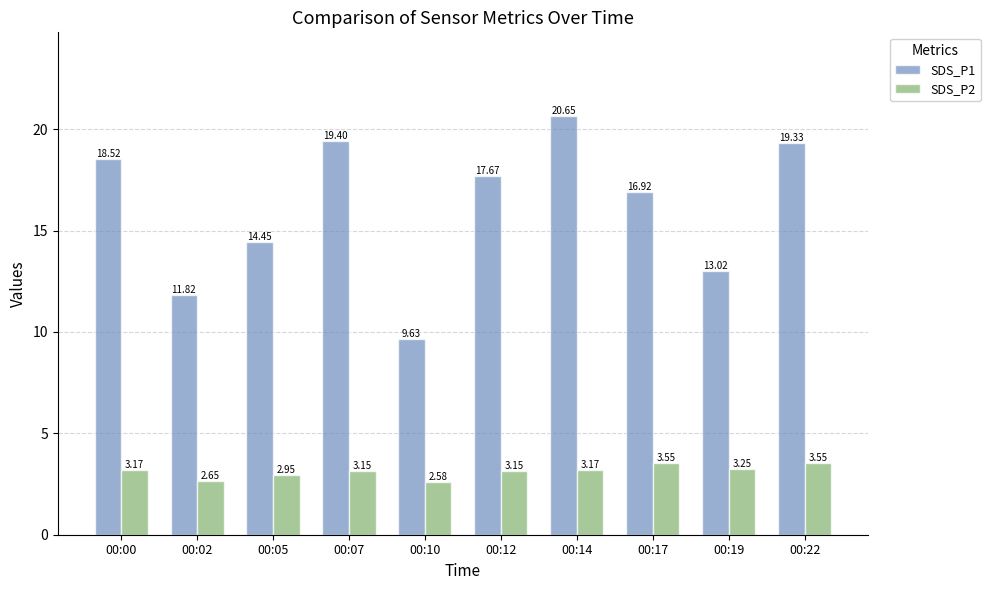

What is the difference between the maximum and minimum values in the SDS_P2 series?

1.0